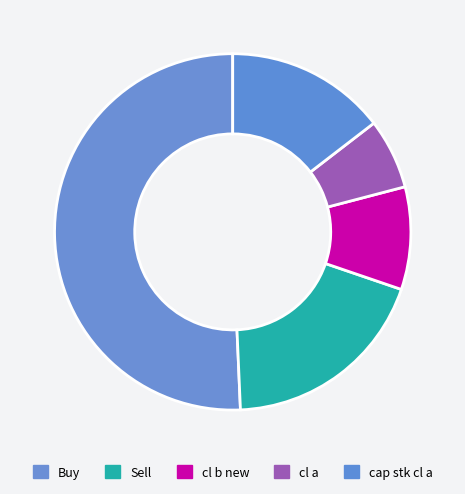

How many segments does this pie chart have?

5